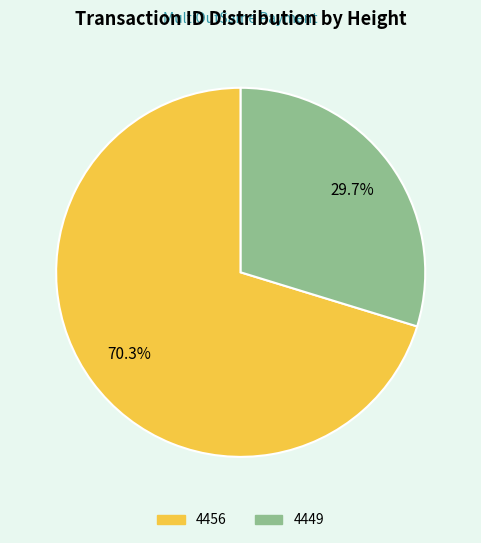

To the nearest percent, what portion does 4456 represent?

70%